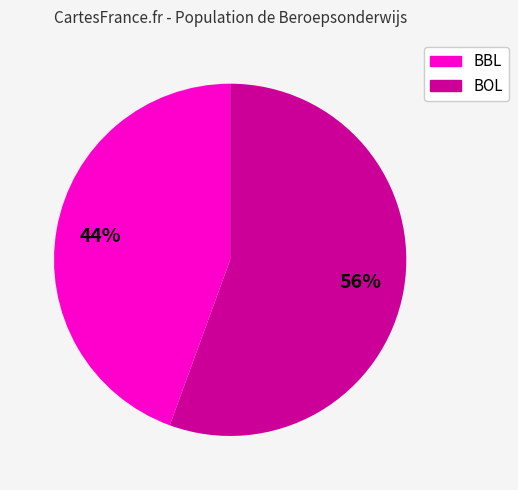

Which slice is the smallest?

BBL